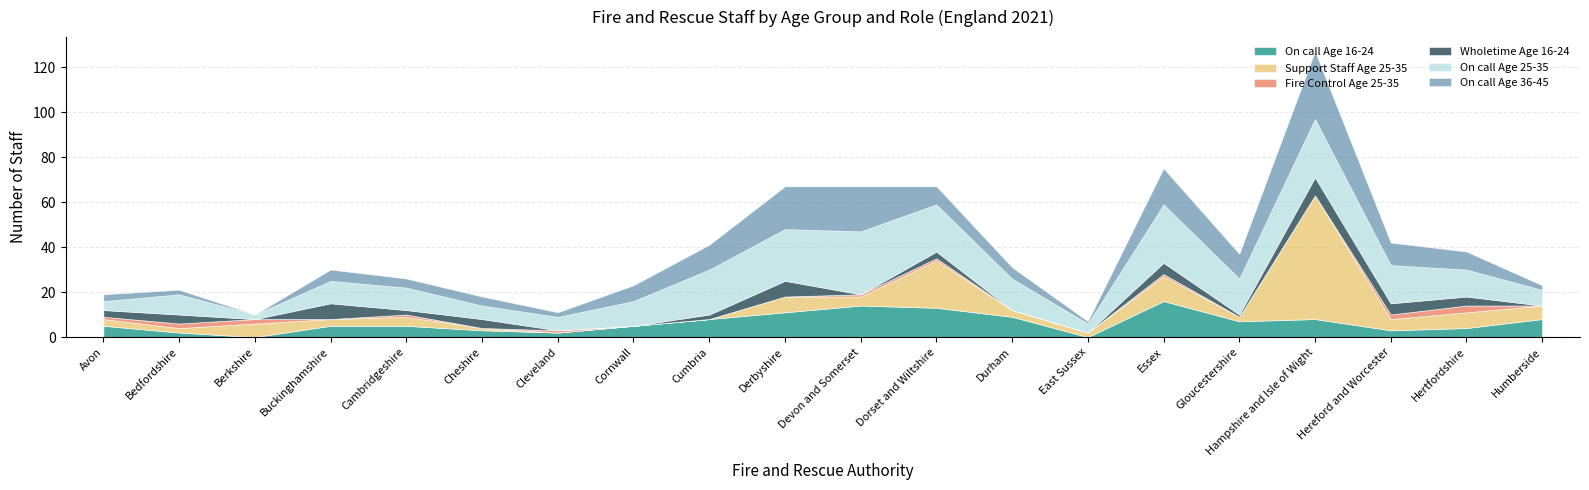

At which category does the chart reach its peak across all series?

Hampshire and Isle of Wight